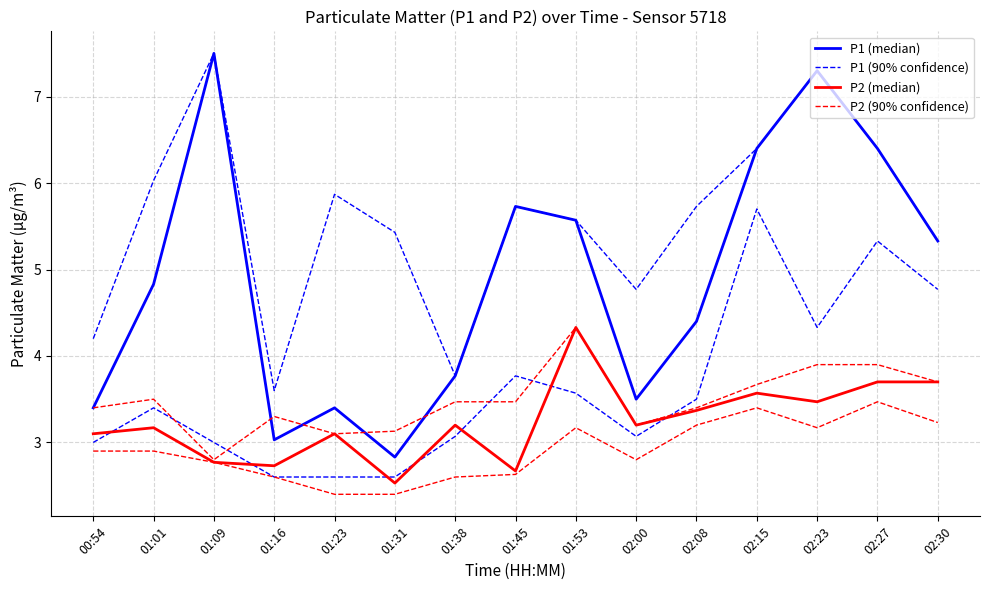

True or false: P1 (median) and P2 (median) cross at least once.

False